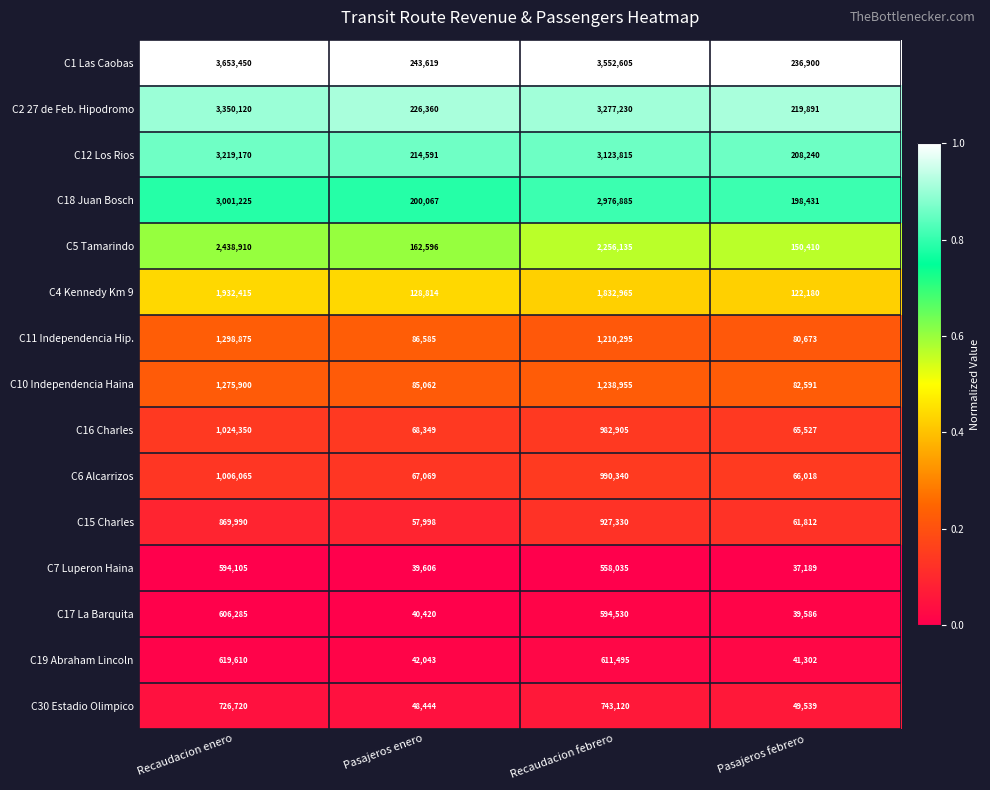

Which series has the largest total across all categories?

C1 Las Caobas